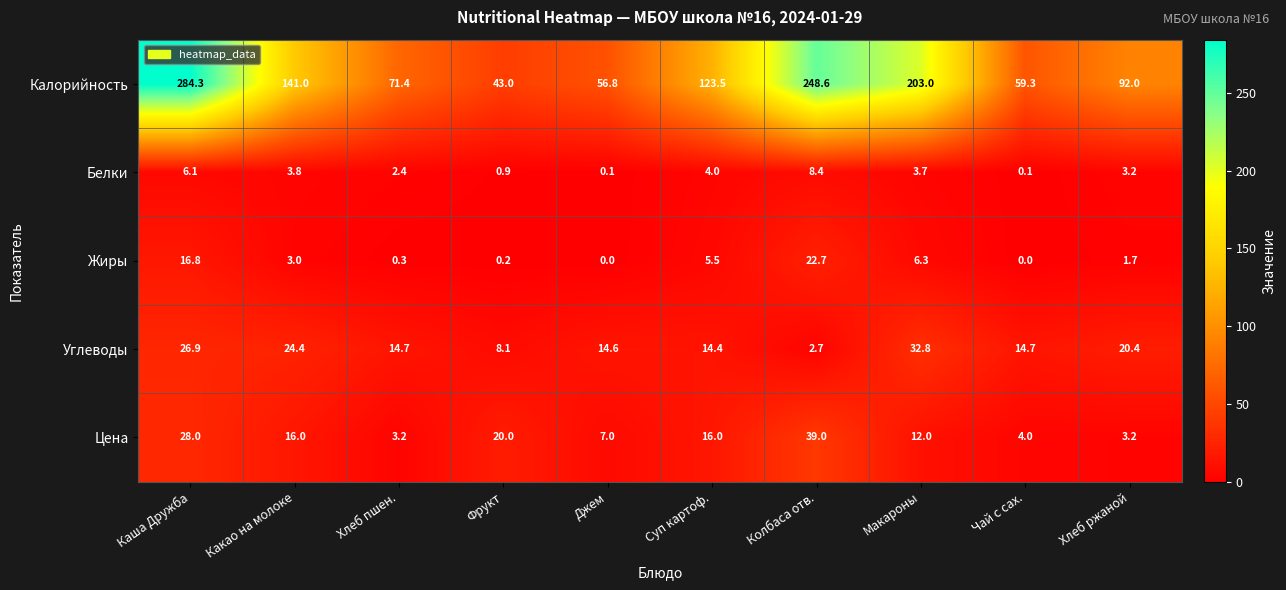

Which category has the lowest value in the Калорийность series?

Фрукт